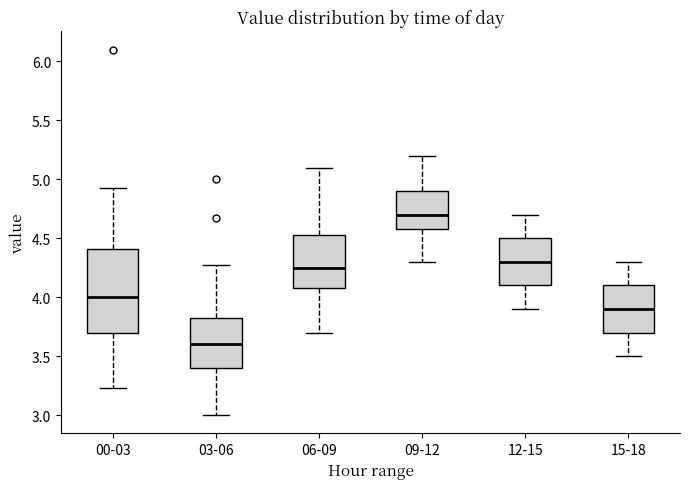

Reading left to right, transcribe this box plot: for each box, give where its median line is, the range the box spans, and where its two whiskers end, as read against the y-axis. The values are not printed on the chart, so give them approximately, as read against the axis.

00-03: median 4.00, box 3.70 to 4.40, whiskers 3.25 to 4.95
03-06: median 3.60, box 3.40 to 3.85, whiskers 3.00 to 4.25
06-09: median 4.25, box 4.10 to 4.55, whiskers 3.70 to 5.10
09-12: median 4.70, box 4.60 to 4.90, whiskers 4.30 to 5.20
12-15: median 4.30, box 4.10 to 4.50, whiskers 3.90 to 4.70
15-18: median 3.90, box 3.70 to 4.10, whiskers 3.50 to 4.30